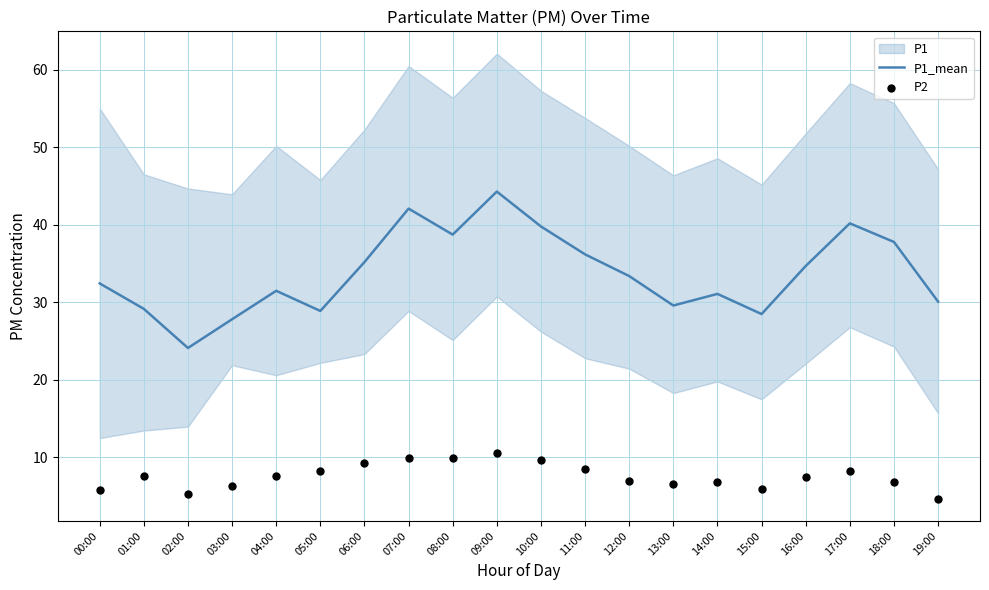

Which series reaches the minimum Y coordinate?

P2